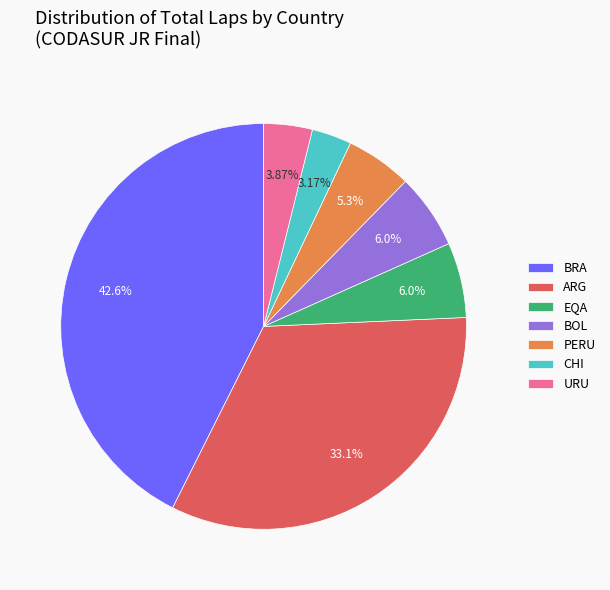

How many segments does this pie chart have?

7